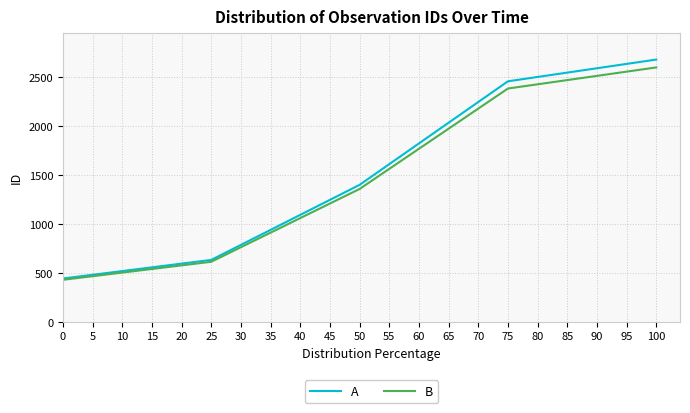

Is it true that A equals 3588.9 at 100?

False